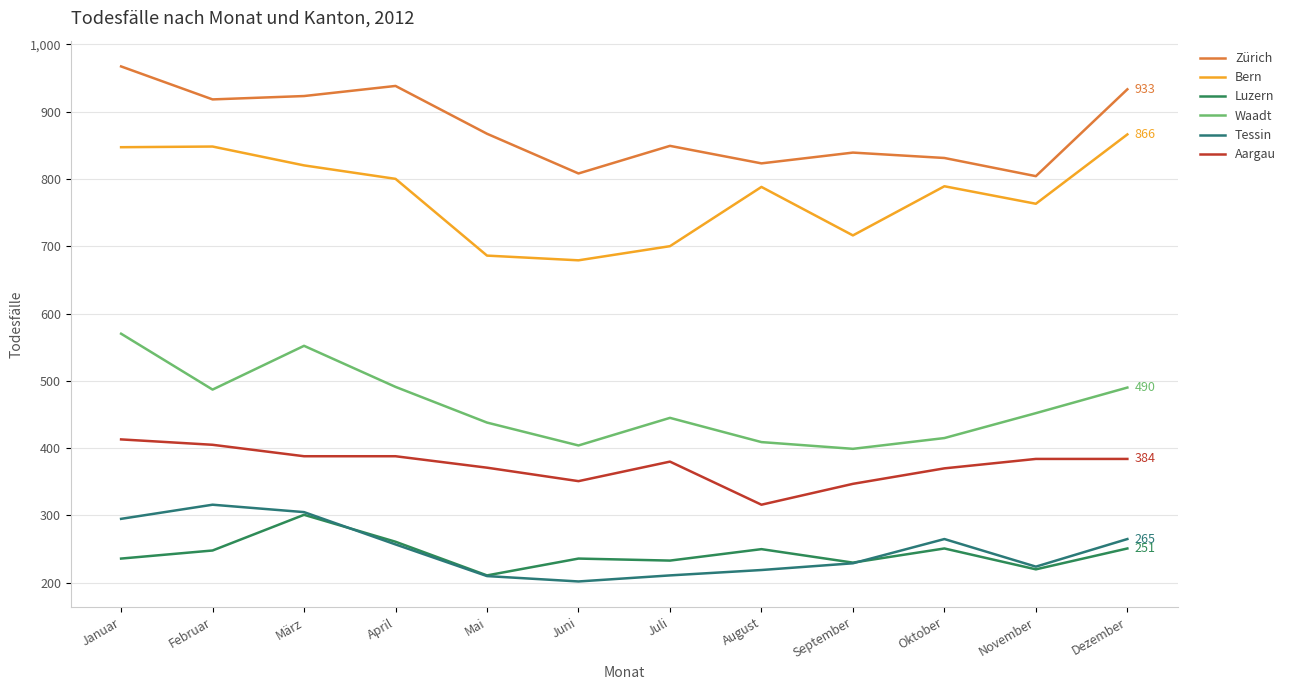

Is it true that Aargau equals 388 at April?

True